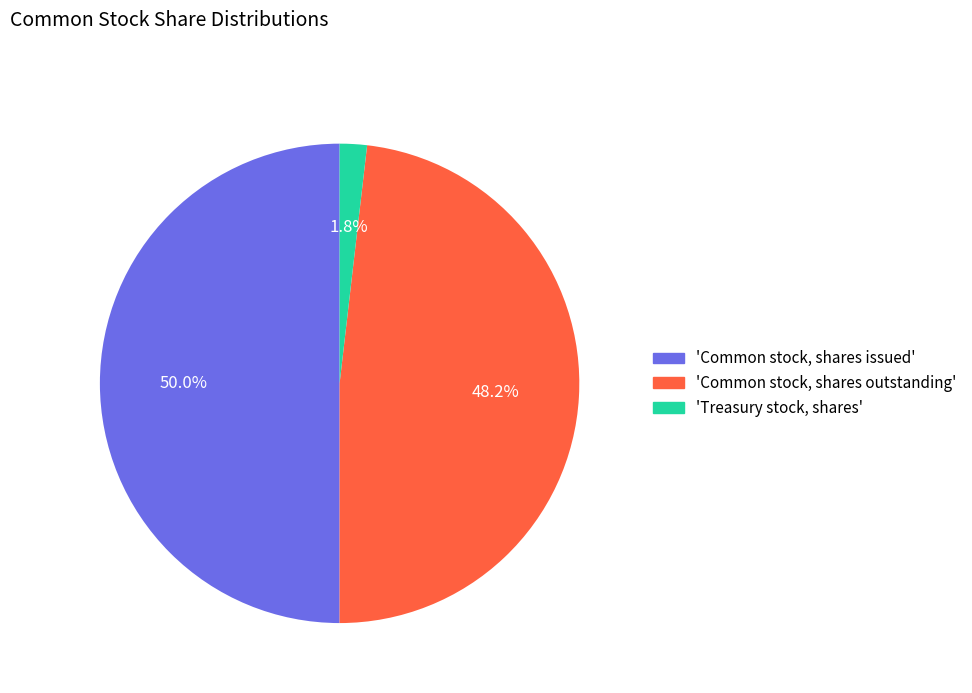

Which has a higher value, 'Common stock, shares issued' or 'Treasury stock, shares'?

'Common stock, shares issued'